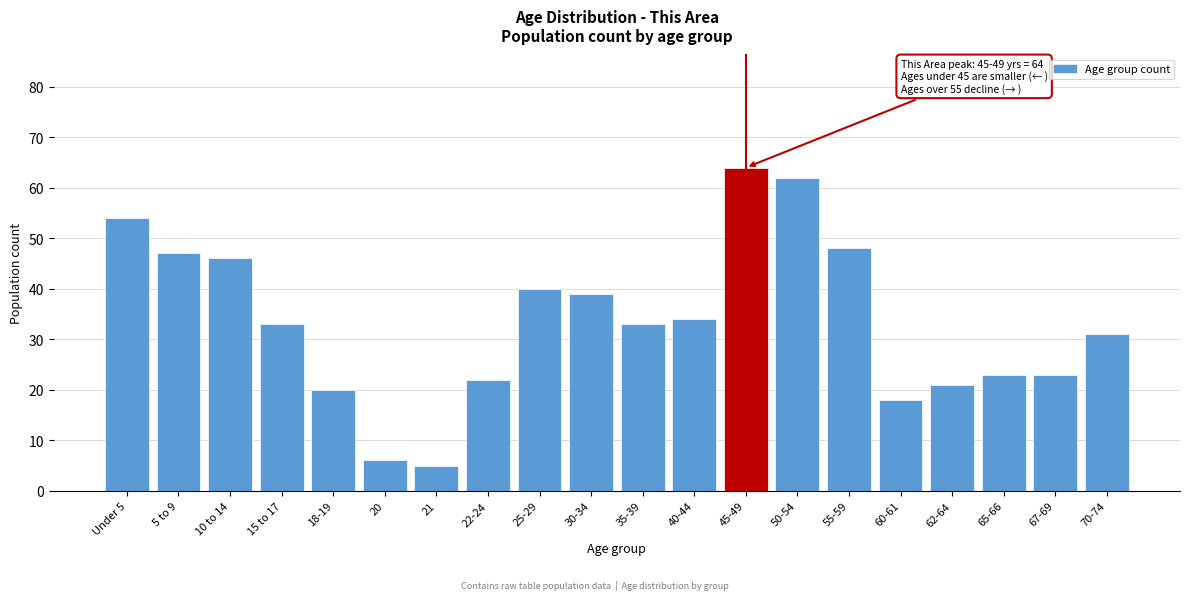

Reading left to right, list all the values displayed in this chart.

54	47	46	33	20	6	5	22	40	39	33	34	64	62	48	18	21	23	23	31